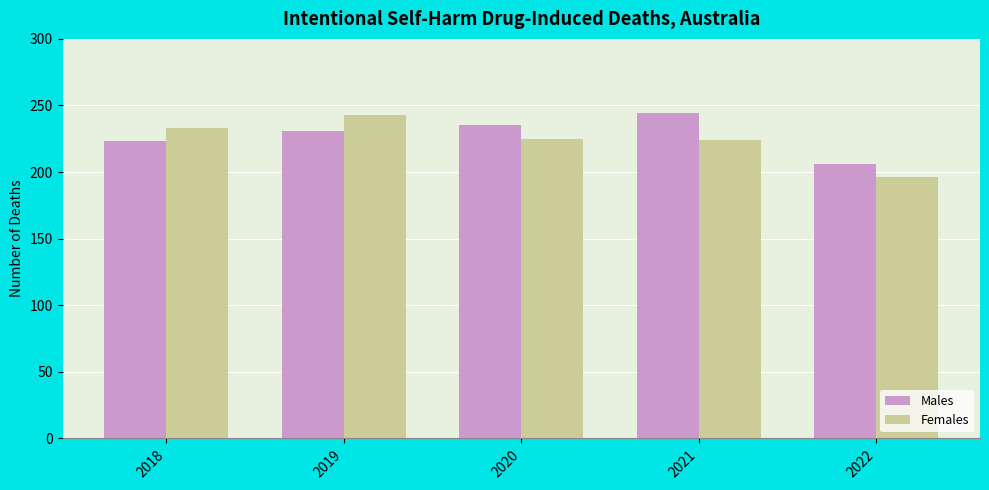

What is the smallest value displayed?

196